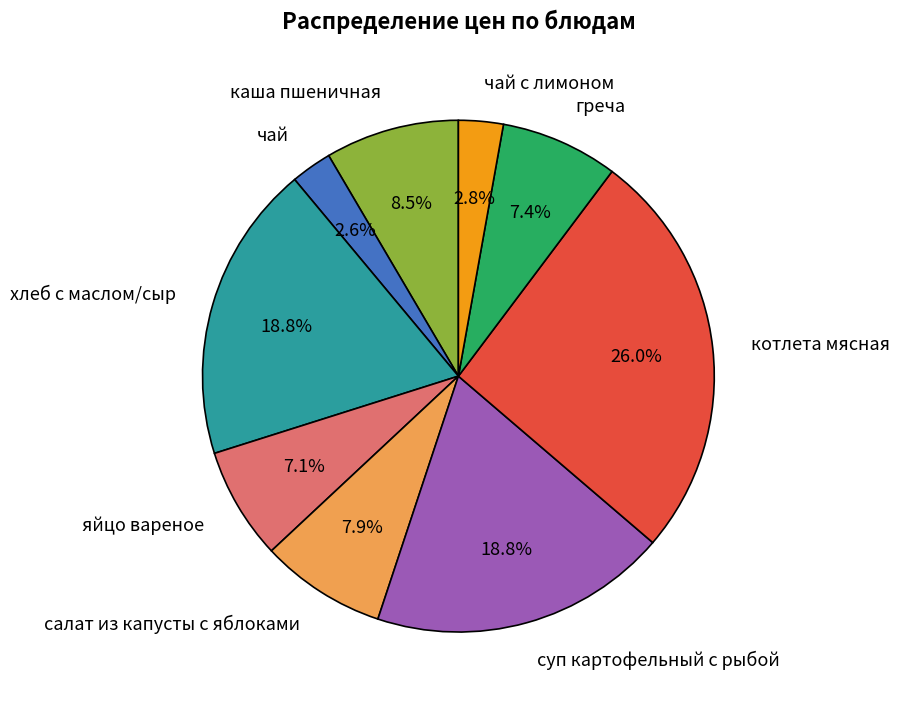

Which slice is the largest?

котлета мясная